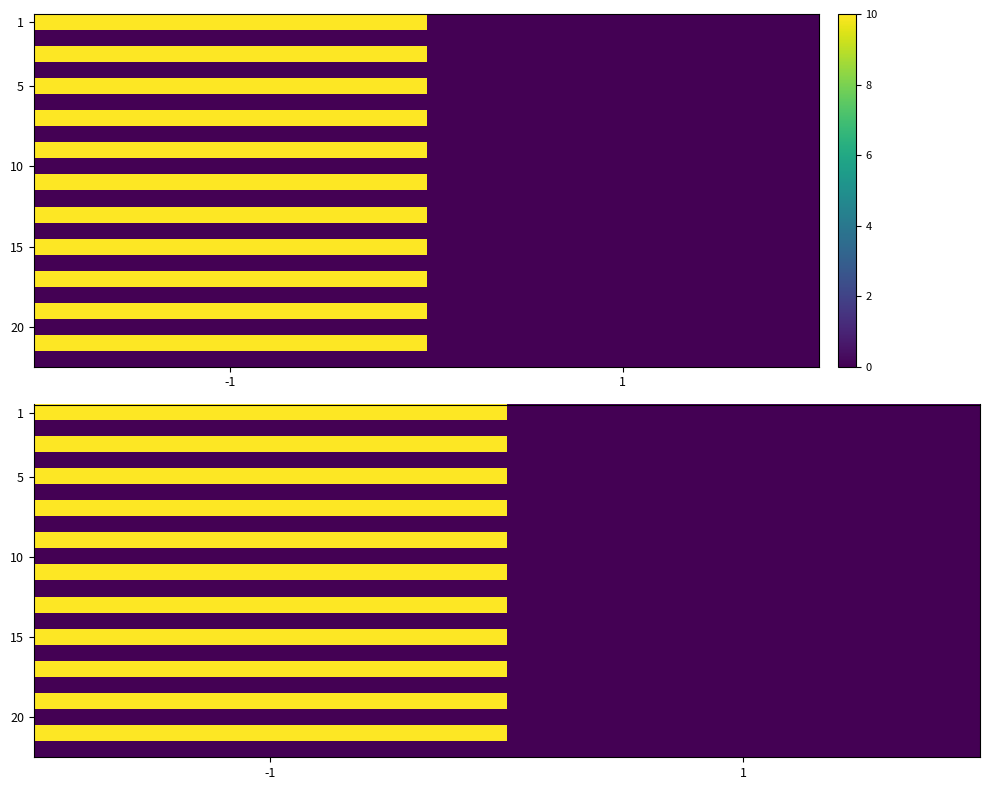

Which has a higher value, -1 or 1?

-1